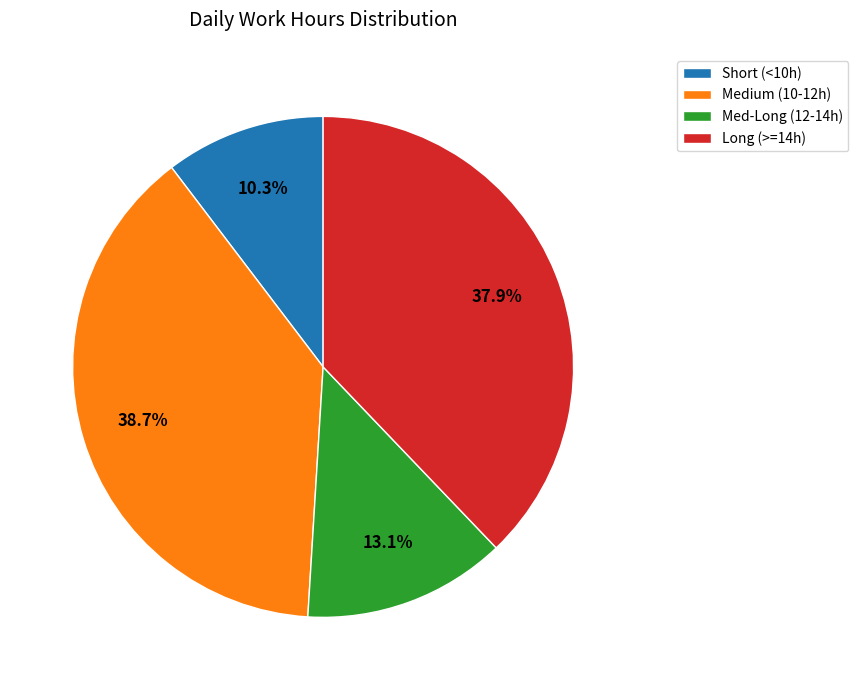

What is the largest slice in the pie chart?

Medium (10-12h)